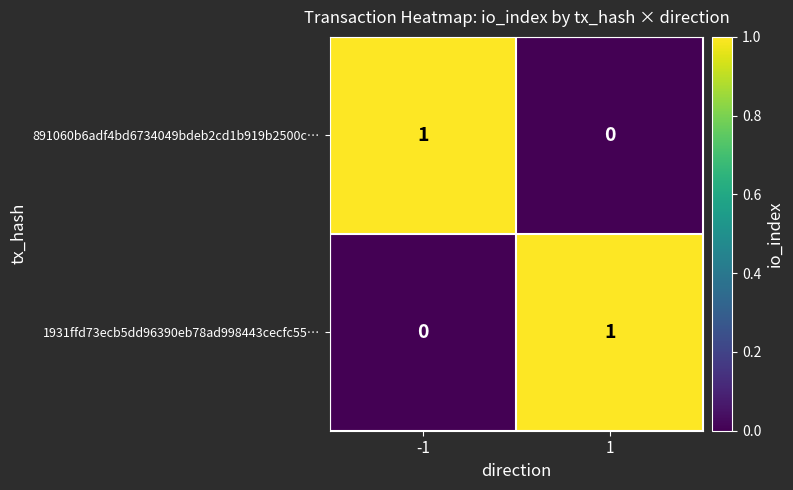

True or false: 1931ffd73ecb5dd96390eb78ad998443cecfc55… has a value of 0 at -1.

True